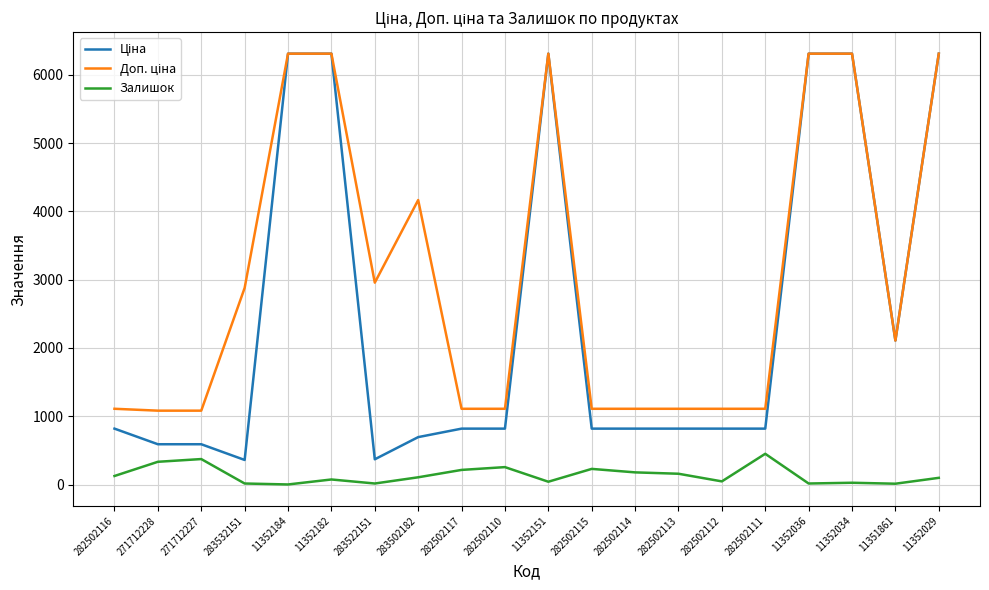

True or false: Залишок has a value of 74.0 at 11352182.

True